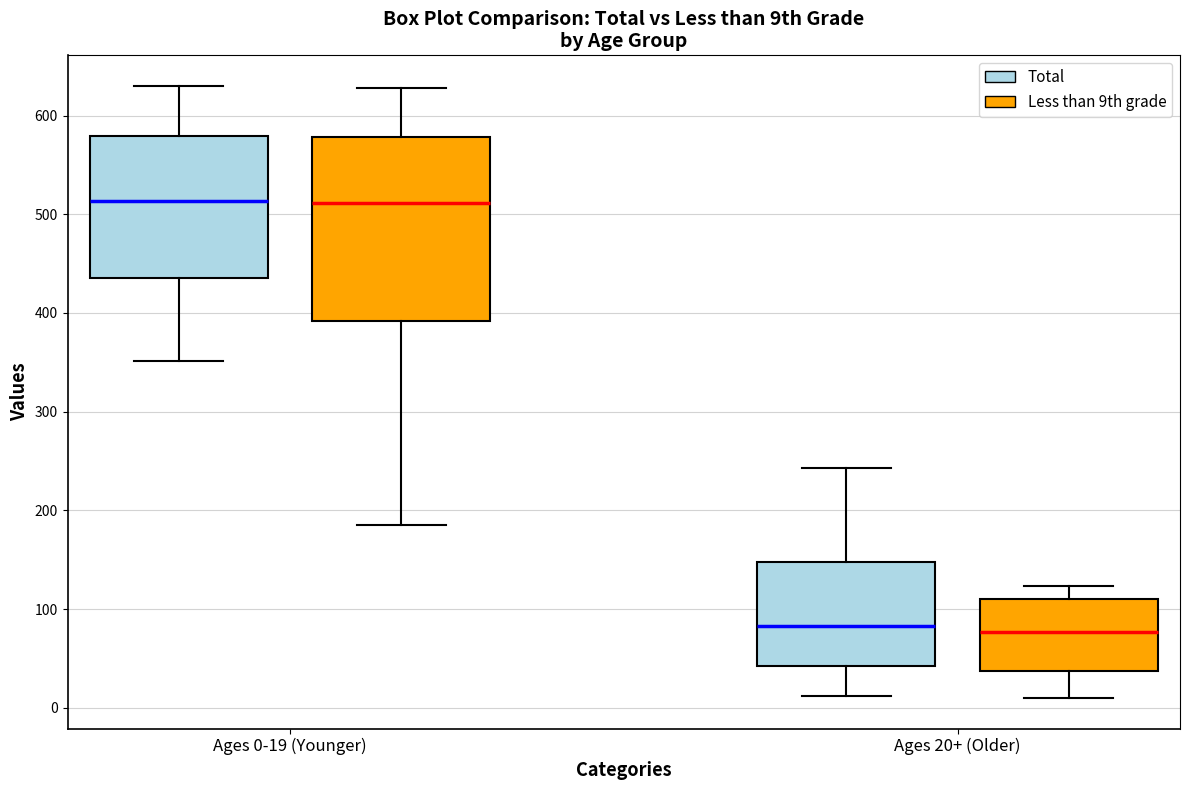

Reading left to right, transcribe this box plot: for each box, give where its median line is, the range the box spans, and where its two whiskers end, as read against the y-axis. The values are not printed on the chart, so give them approximately, as read against the axis.

Ages 0-19 (Younger) (Total): median 510, box 440 to 580, whiskers 350 to 630
Ages 0-19 (Younger) (Less than 9th grade): median 510, box 390 to 580, whiskers 190 to 630
Ages 20+ (Older) (Total): median 80, box 40 to 150, whiskers 10 to 240
Ages 20+ (Older) (Less than 9th grade): median 80, box 40 to 110, whiskers 10 to 120